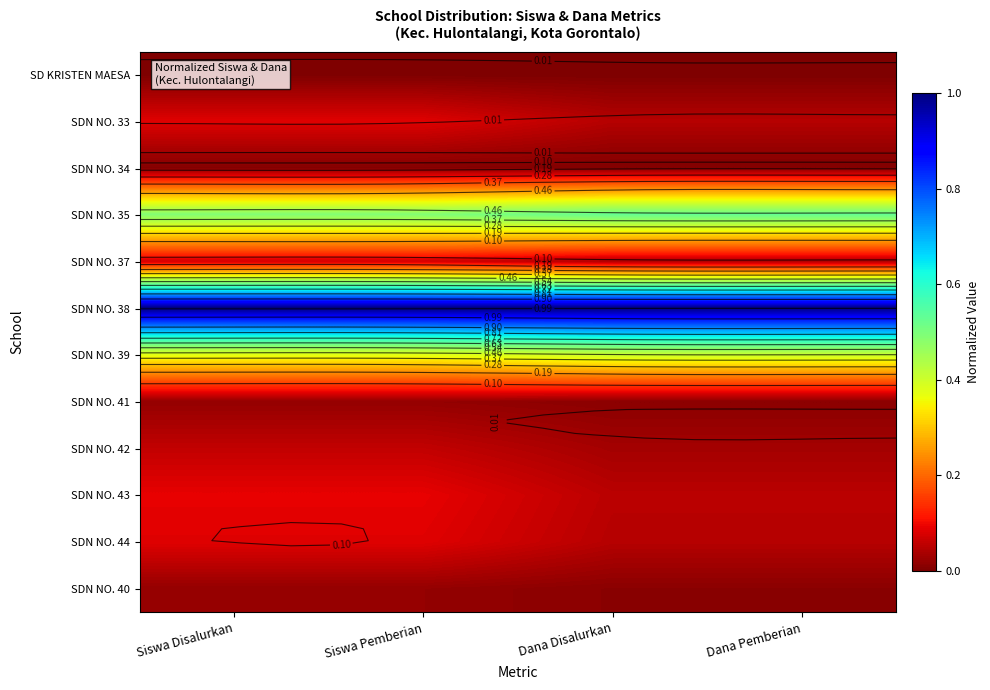

What is the approximate value of SDN NO. 42 at Siswa Pemberian?

0.1